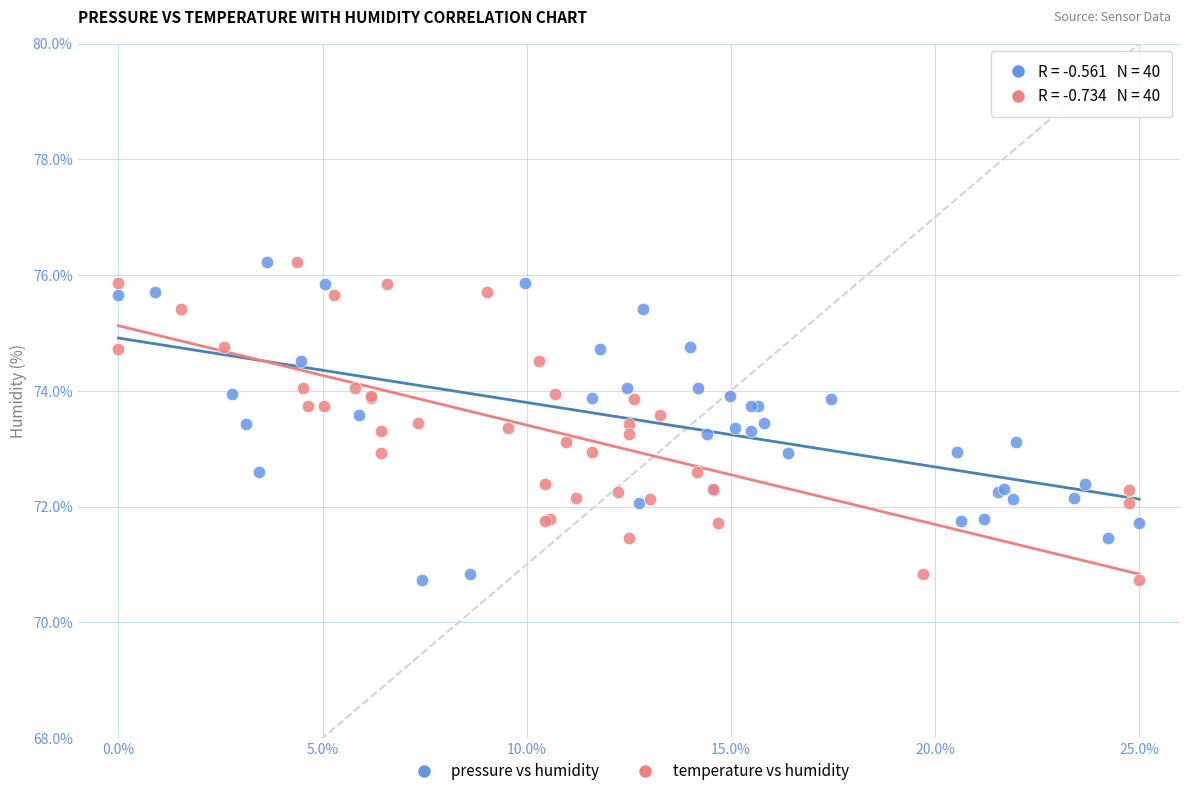

What are all the series names shown in the legend?

pressure vs humidity, temperature vs humidity